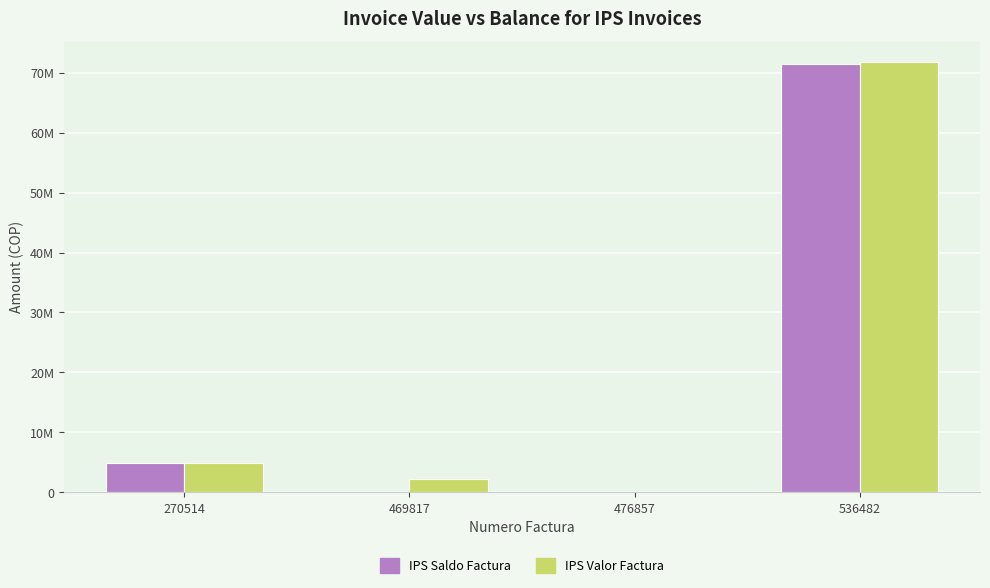

Is it true that IPS Saldo Factura equals 4228 at 476857?

False